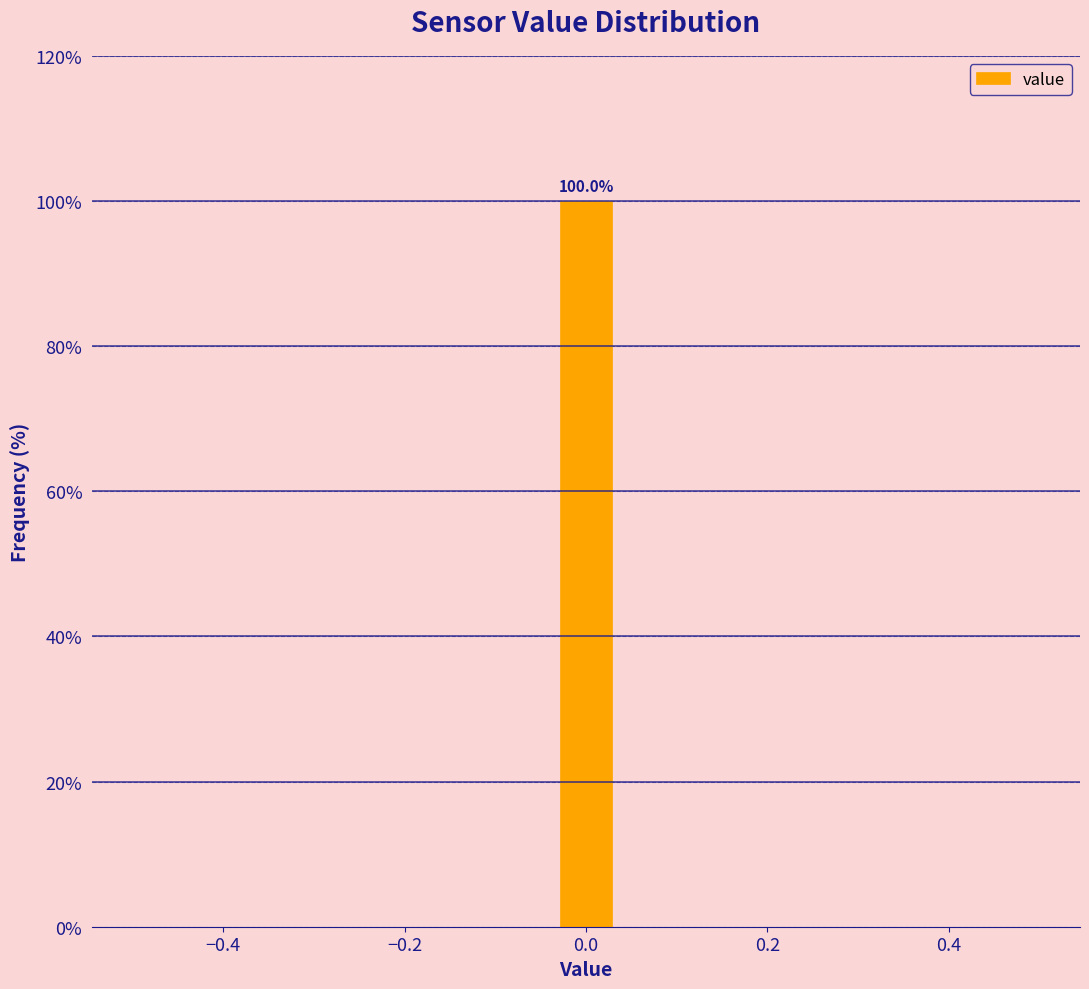

Around what value on the x-axis is the tallest bar? Give the approximate position of its centre, as read against the axis.

0.00